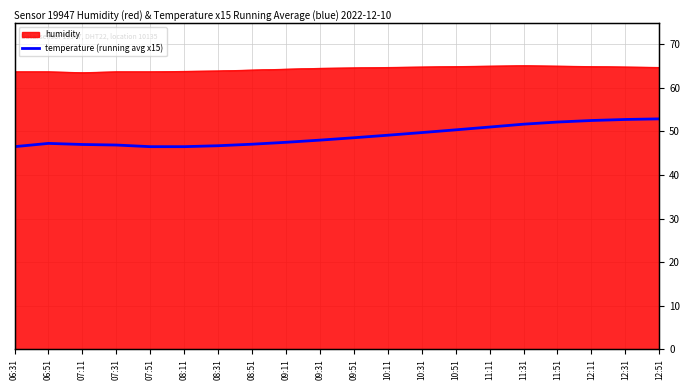

What is the ratio of the value at 10:11 to the value at 09:31?

1.0